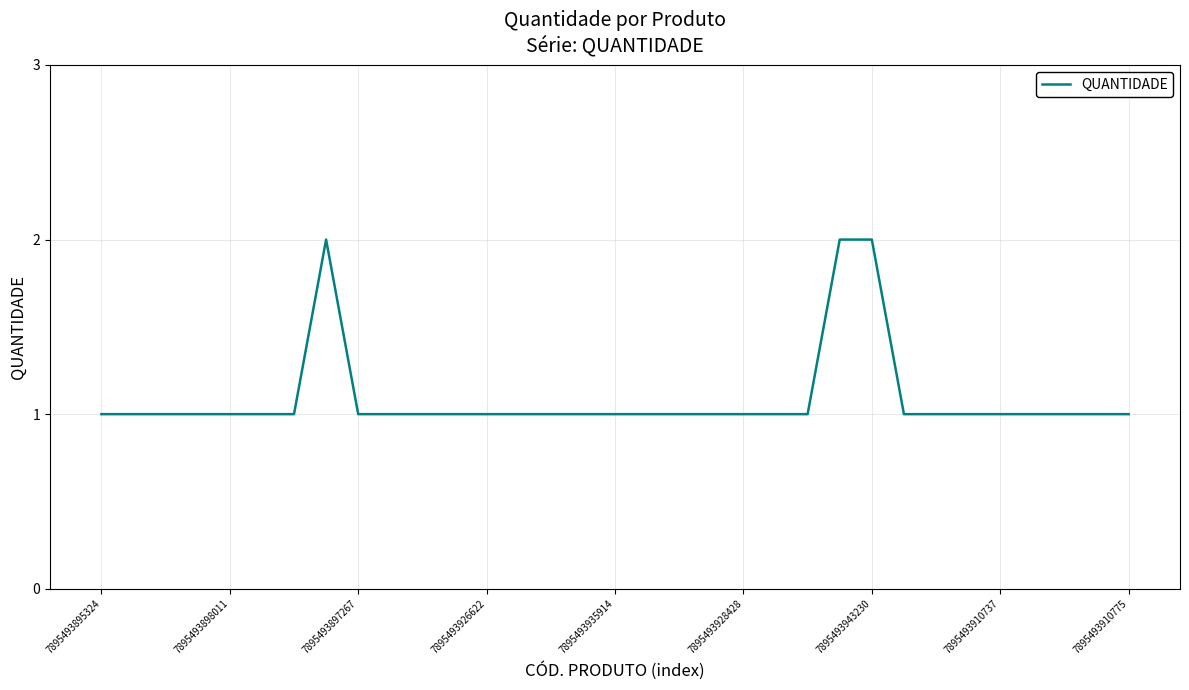

Does the chart have visible grid lines?

Yes